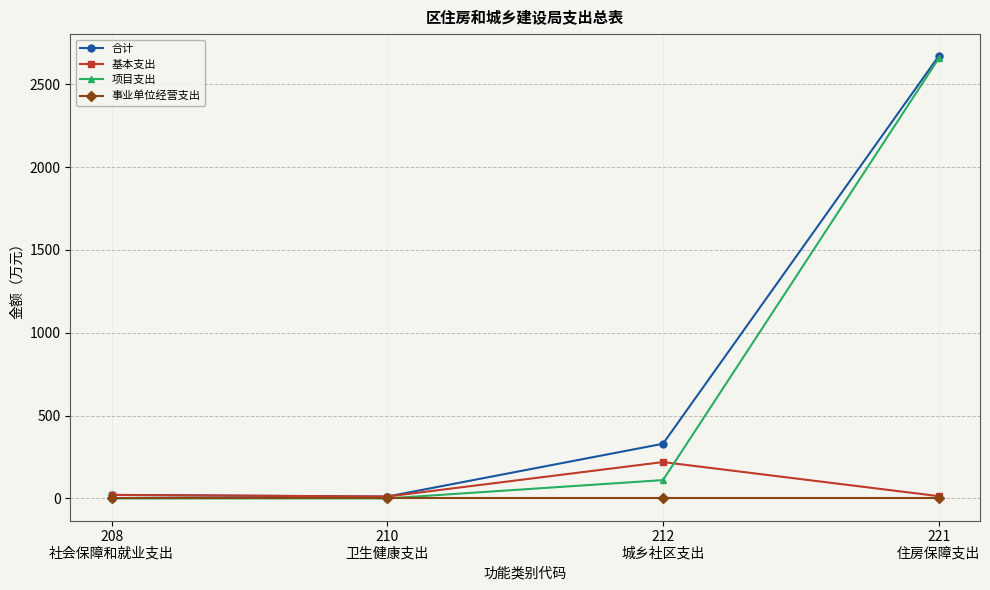

Count the number of data series in this chart.

4